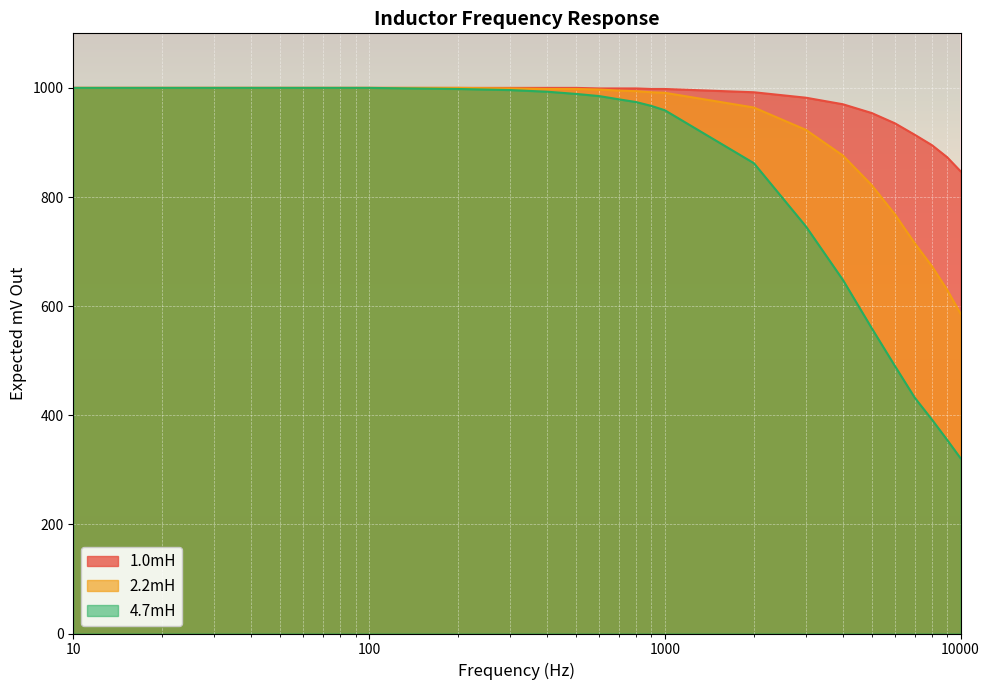

What is the difference between the maximum and second lowest values in the 1.0mH series?

127